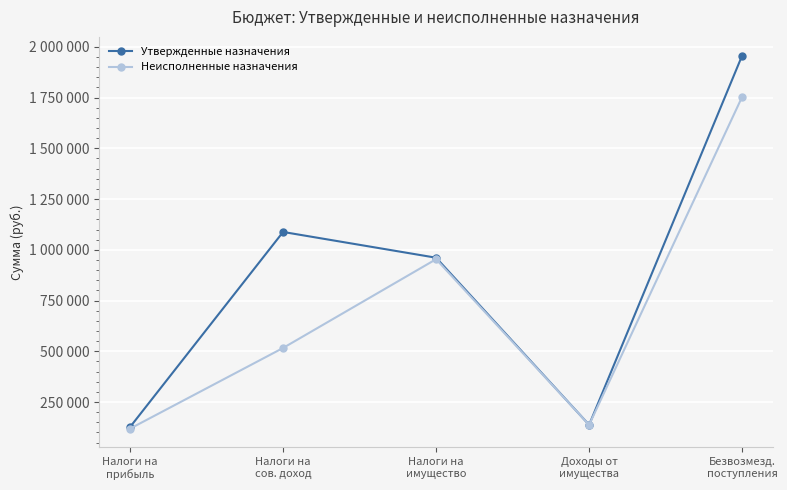

Reading left to right, list all the values displayed in this chart.

Утвержденные назначения: Налоги на
прибыль=126815.0	Налоги на
сов. доход=1087942.0	Налоги на
имущество=960993.0	Доходы от
имущества=137602.0	Безвозмезд.
поступления=1957184.0
Неисполненные назначения: Налоги на
прибыль=118850.3	Налоги на
сов. доход=516357.0	Налоги на
имущество=953712.2	Доходы от
имущества=137602.0	Безвозмезд.
поступления=1753756.1